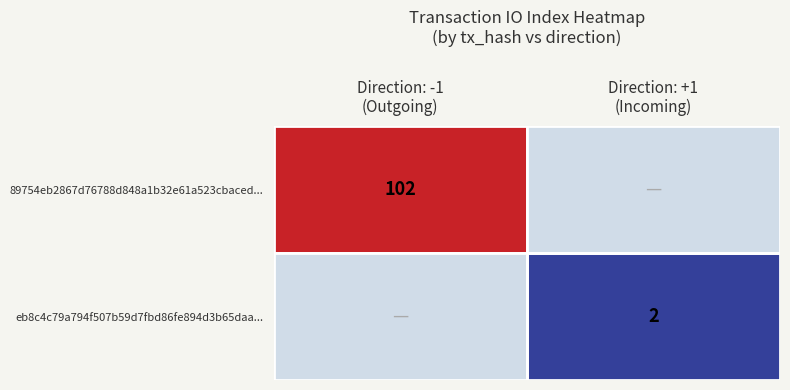

What is the minimum value shown in the chart?

2.0